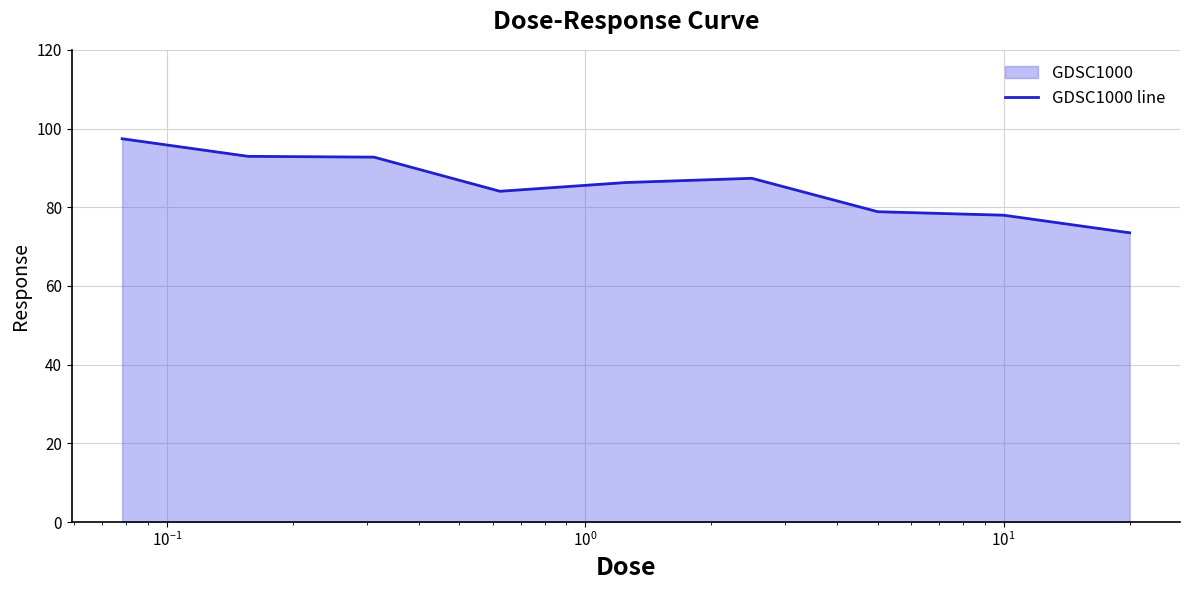

What is the maximum value shown in the chart?

97.4